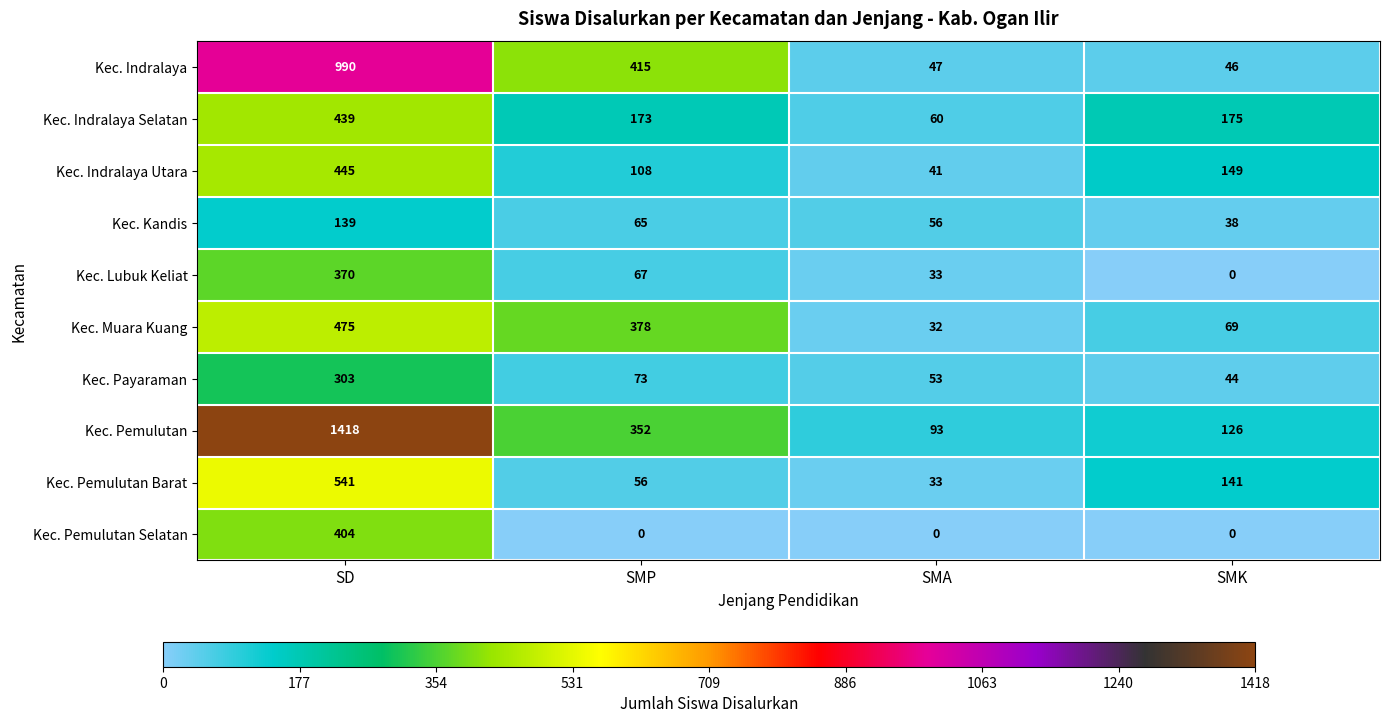

Is it true that Kec. Lubuk Keliat equals 53 at SMA?

False